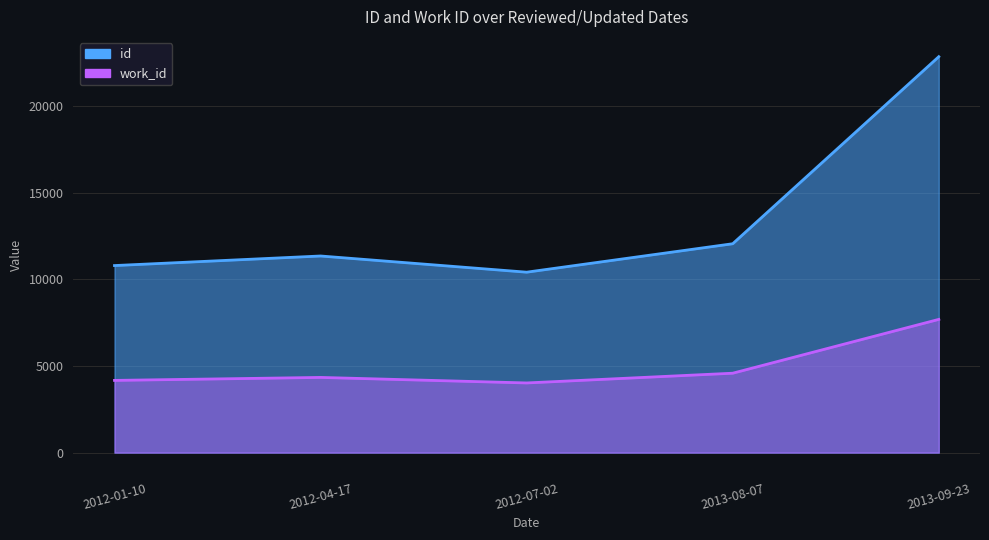

What is the average value of the work_id series?

4959